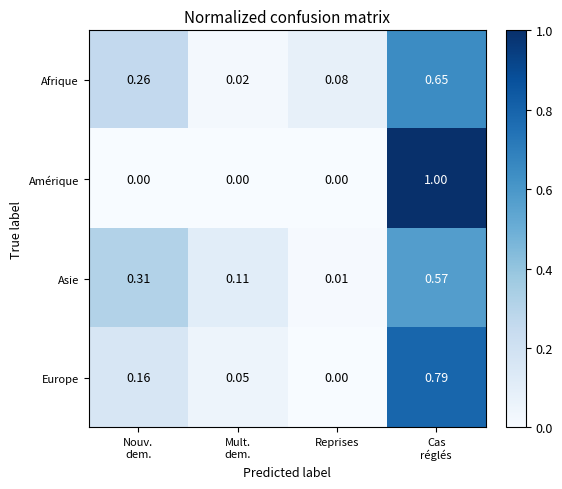

At Mult.
dem., list the series in order from smallest to largest.

Amérique, Afrique, Europe, Asie